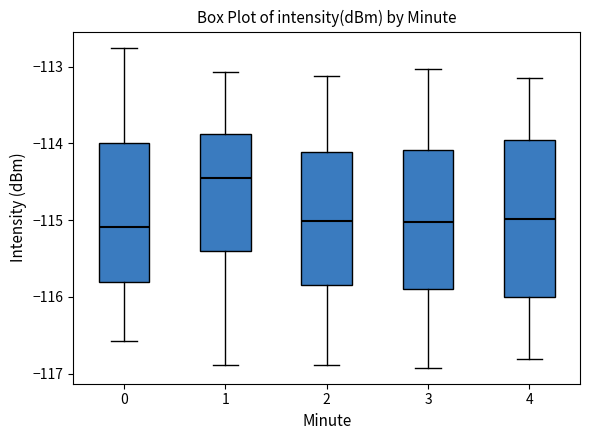

Which box has the highest median line?

1